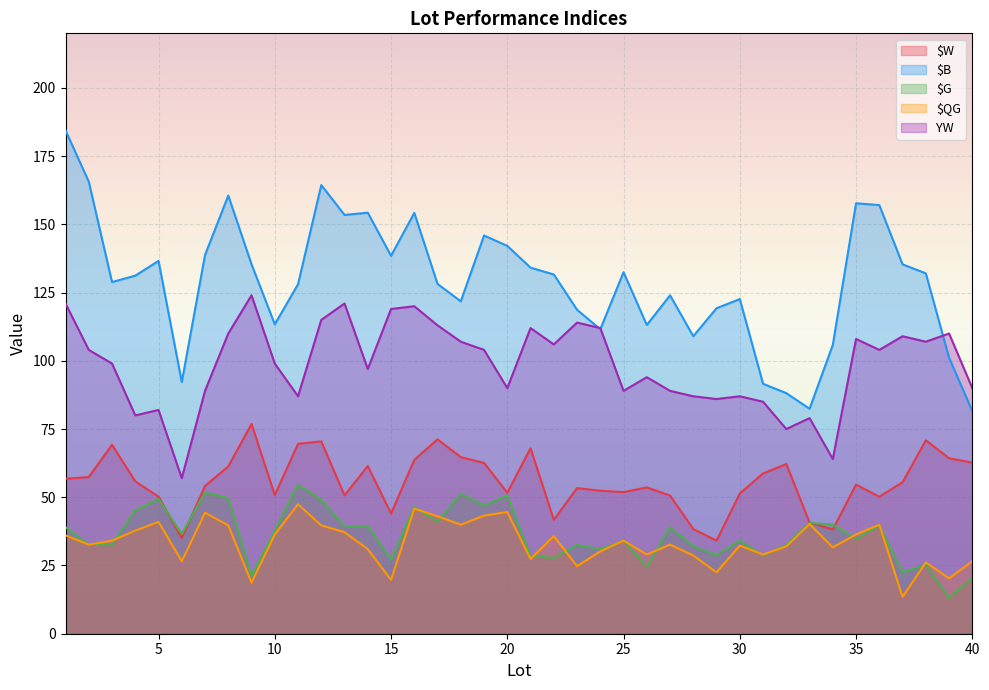

Which category has the highest value in the $G series?

11